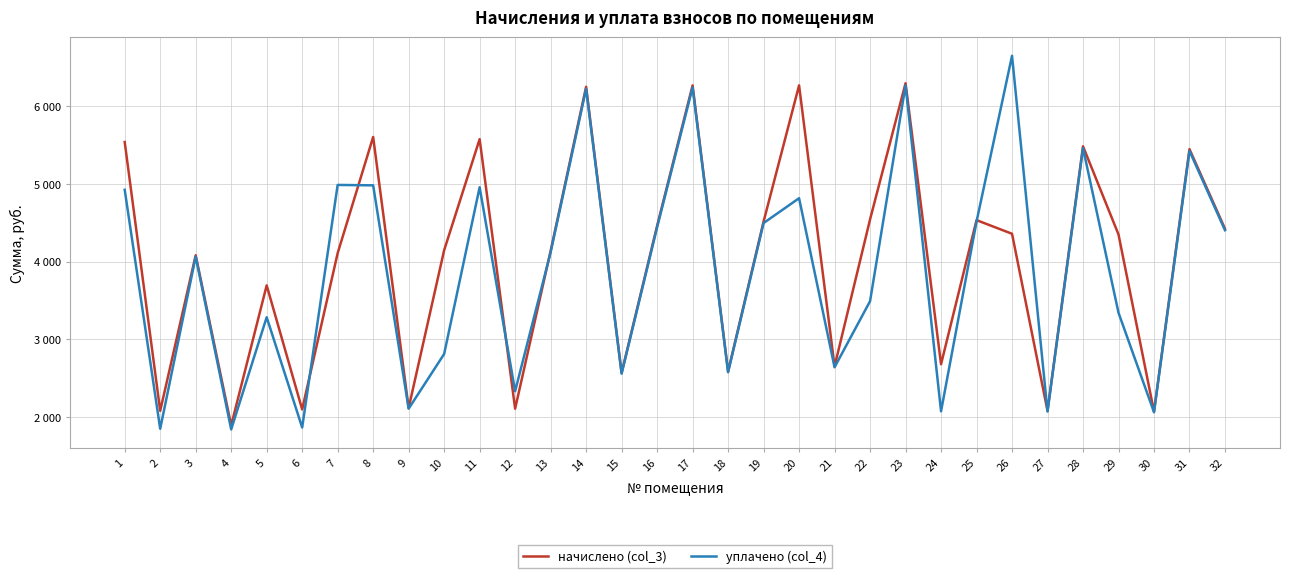

What is the sum of all уплачено (col_4) values?

123864.3